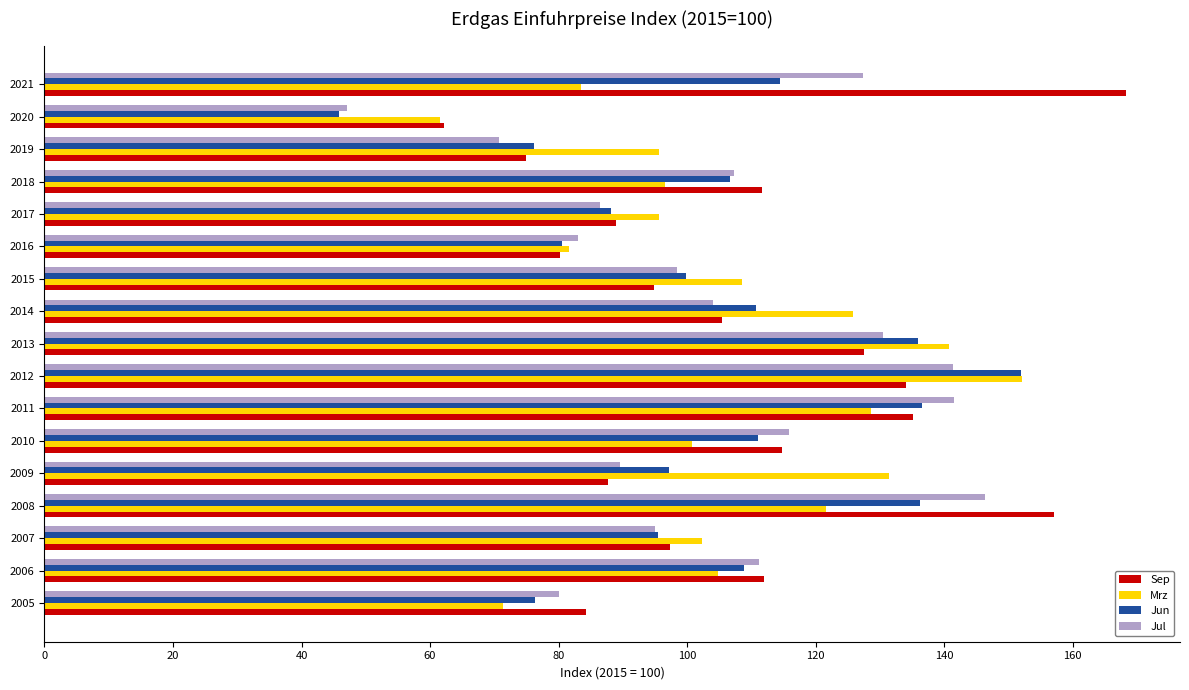

The value of Mrz at 2019 is 95.7. True or false?

True